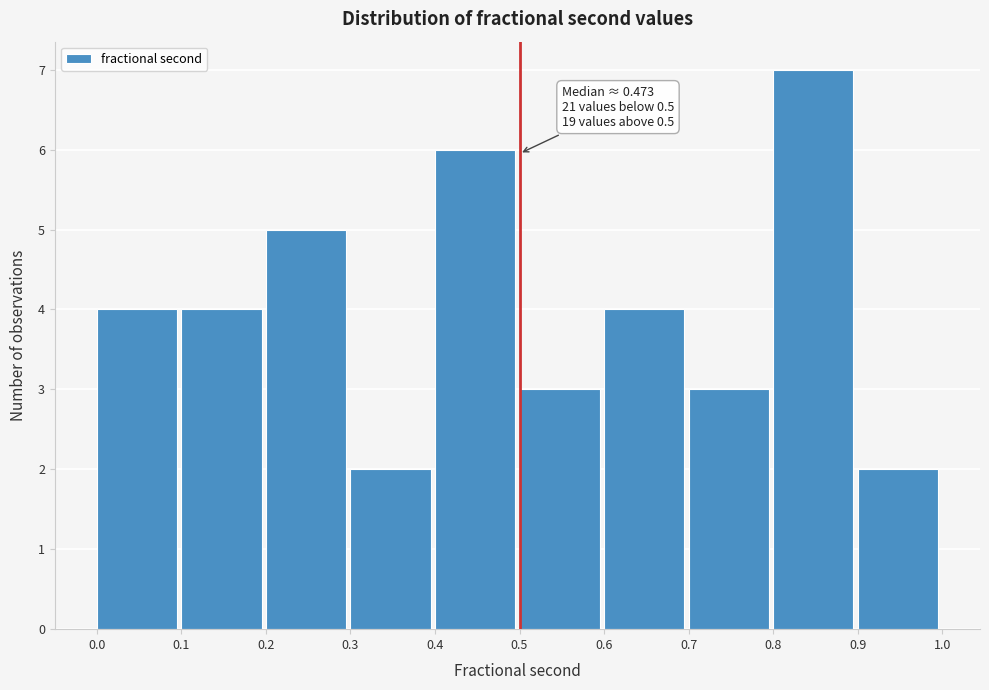

Which range on the x-axis has the tallest bar?

0.8 to 0.9